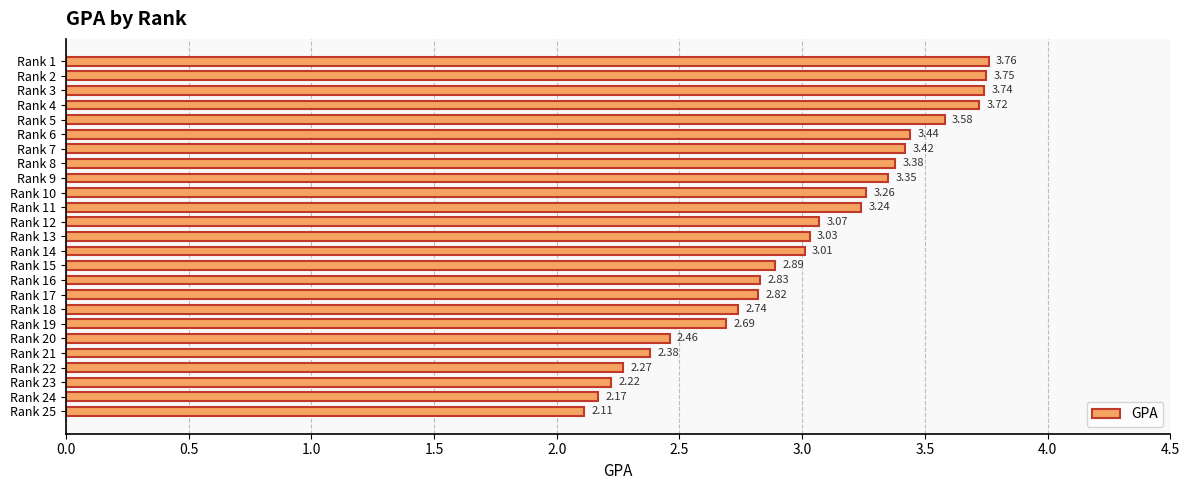

Rank the categories by value from lowest to highest.

Rank 25, Rank 24, Rank 23, Rank 22, Rank 21, Rank 20, Rank 19, Rank 18, Rank 17, Rank 16, Rank 15, Rank 14, Rank 13, Rank 12, Rank 11, Rank 10, Rank 9, Rank 8, Rank 7, Rank 6, Rank 5, Rank 4, Rank 3, Rank 2, Rank 1